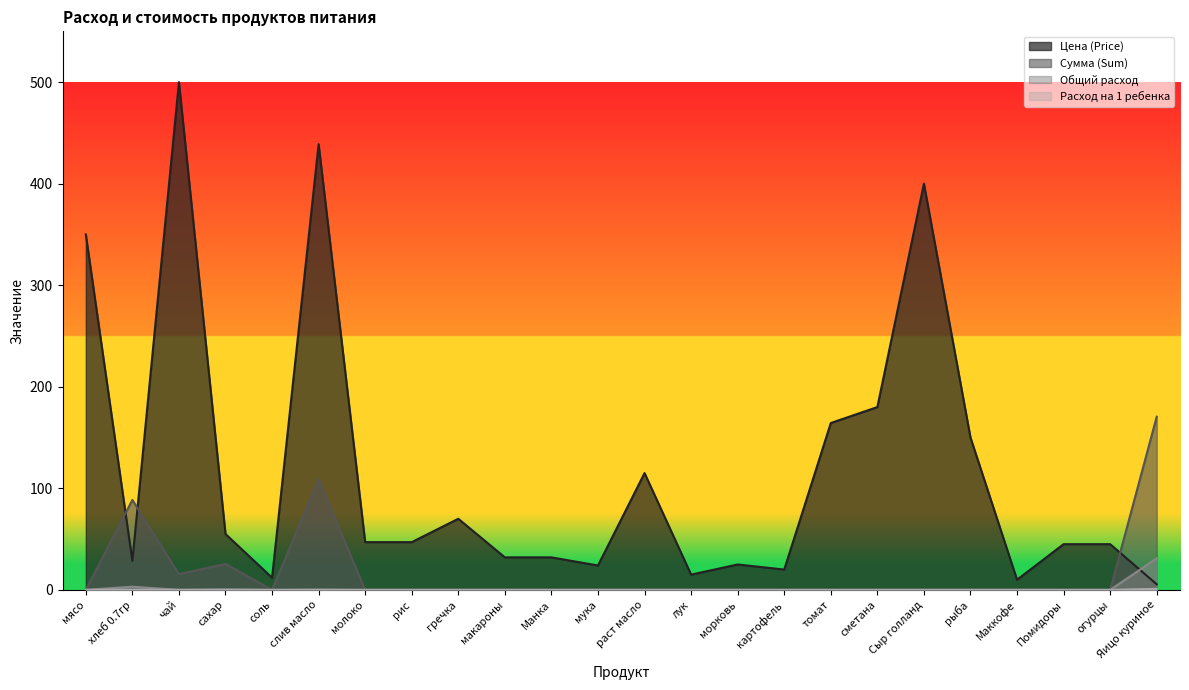

True or false: Сумма (Sum) has more than 2 points higher than both neighbors.

True